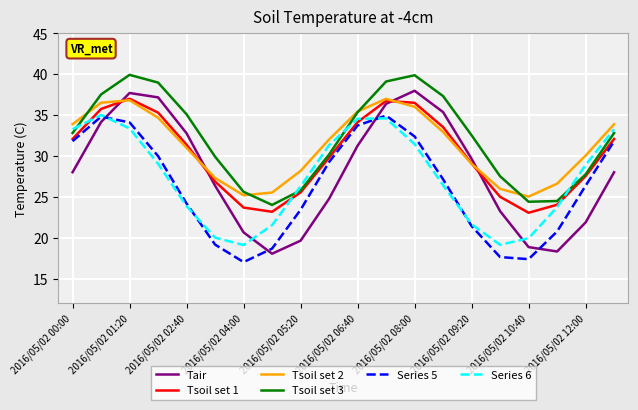

Which series has the largest range (max minus min)?

Tair